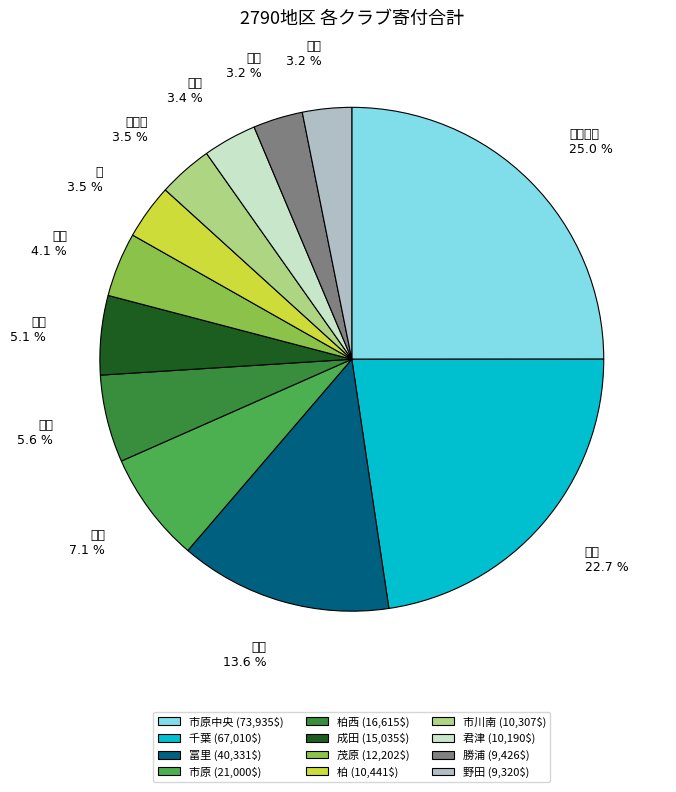

What is the total percentage of 柏西 and 柏?

9.1%